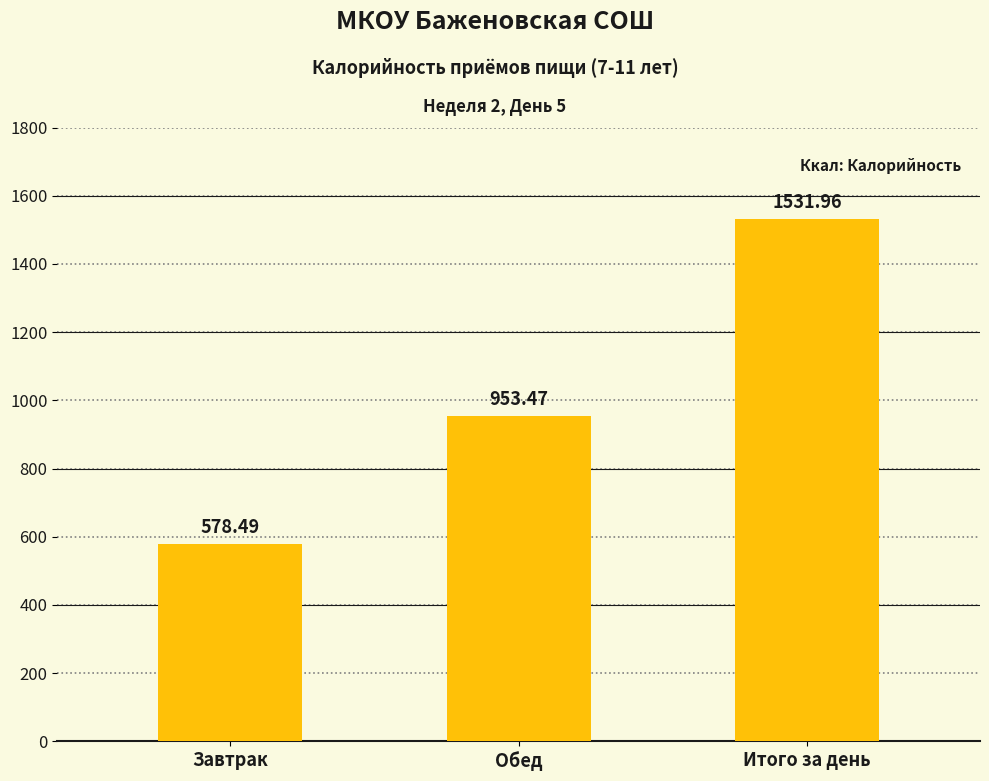

At which label does the data first exceed 953?

Обед